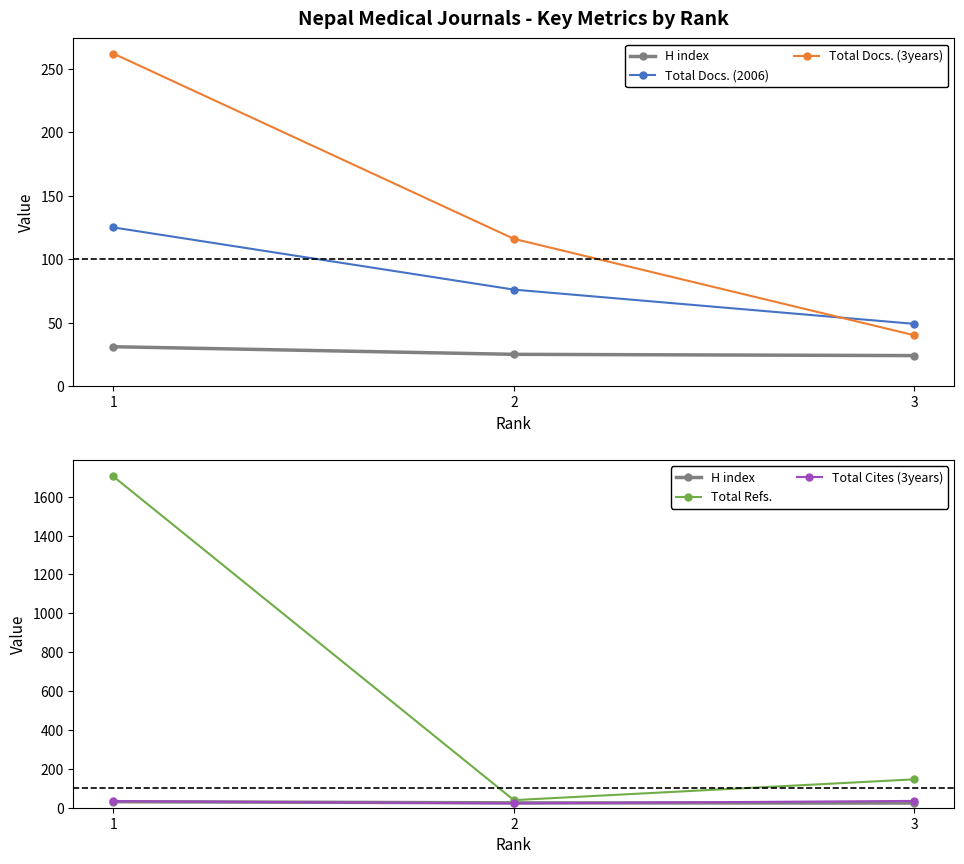

Reading left to right, list all the values displayed in this chart.

H index: 31	25	24
Total Docs. (2006): 125	76	49
Total Docs. (3years): 262	116	40
Total Refs.: 1704	39	146
Total Cites (3years): 34	22	35